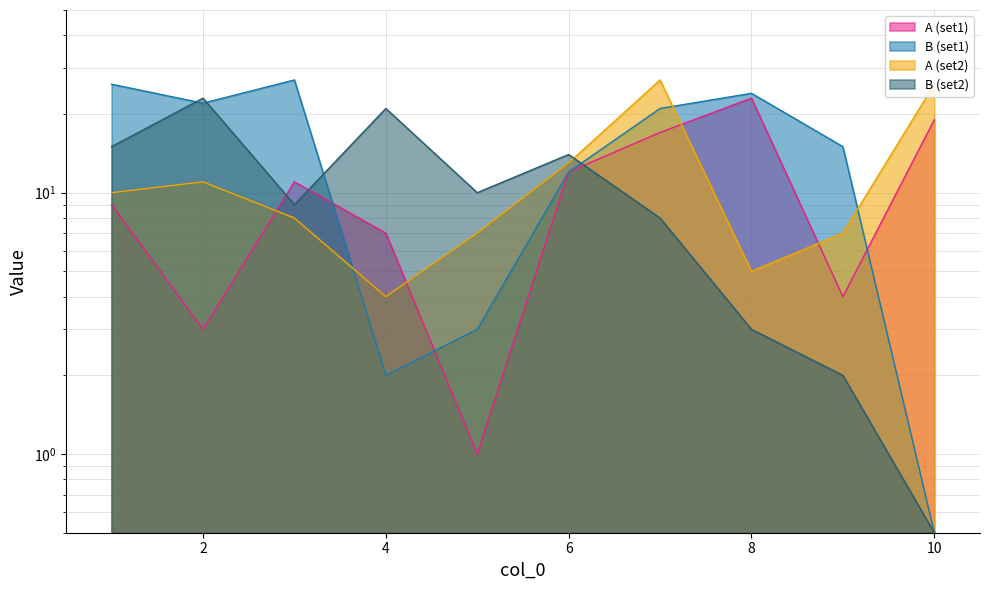

Rank the categories by A (set2) value from lowest to highest.

4, 8, 5, 9, 3, 1, 2, 6, 10, 7